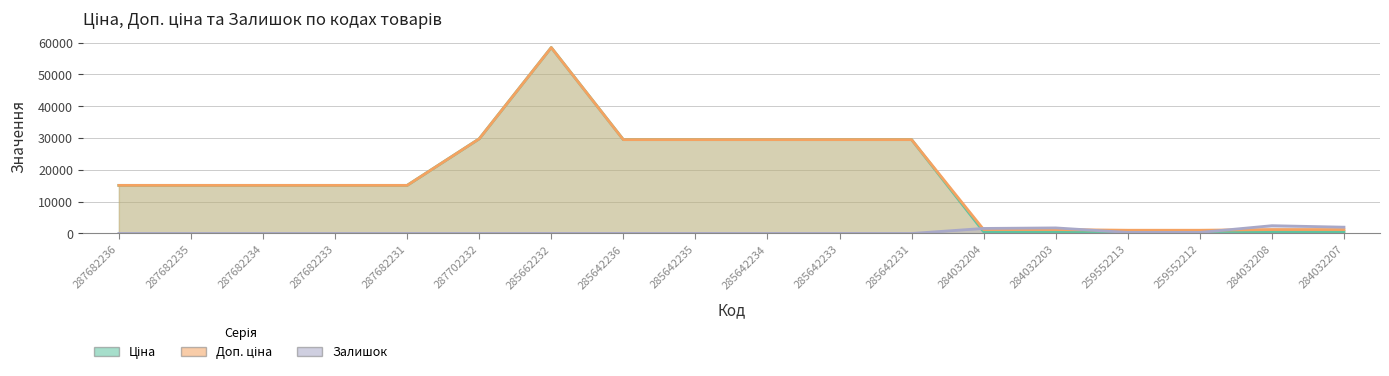

The Ціна series shows 693.7 at 259552212. True or false?

True